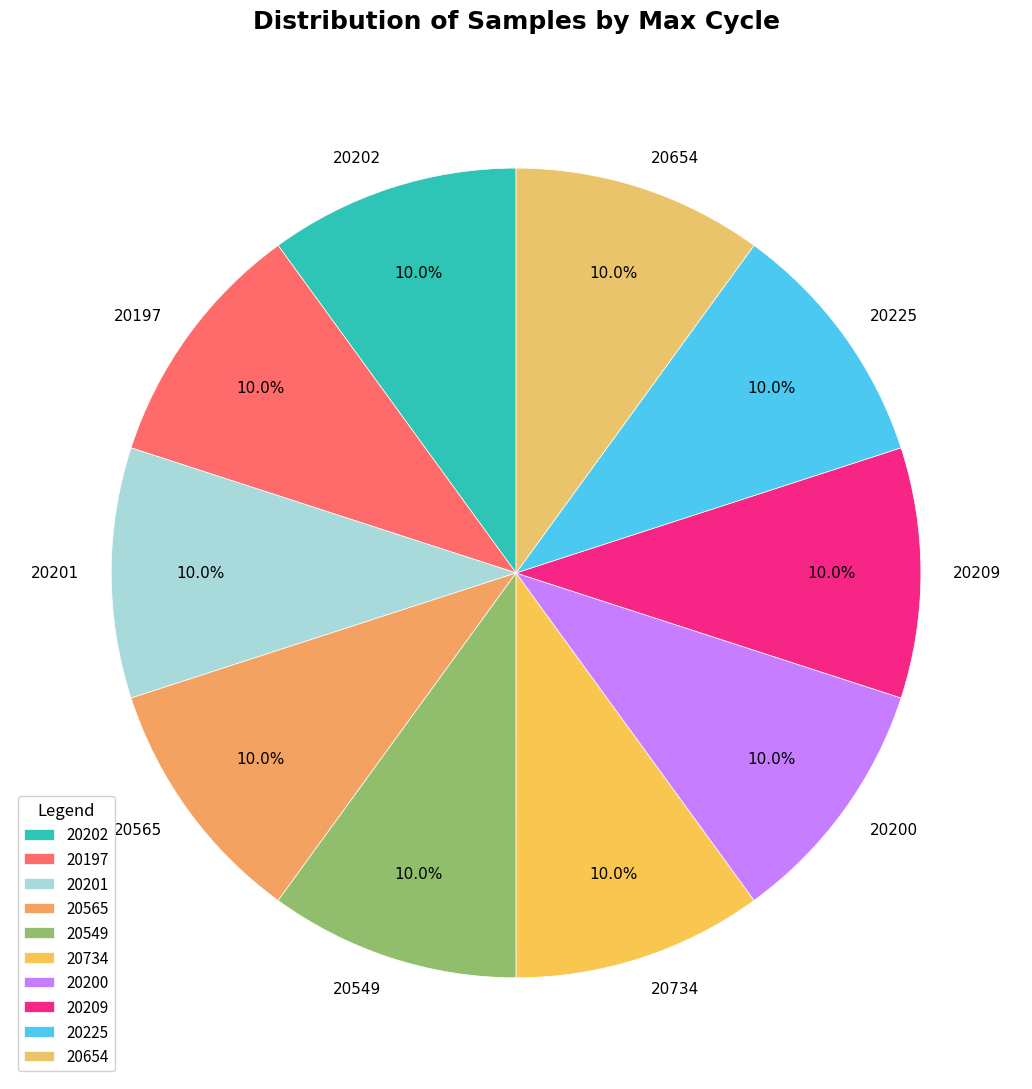

What is the total percentage of 20200 and 20202?

20.0%